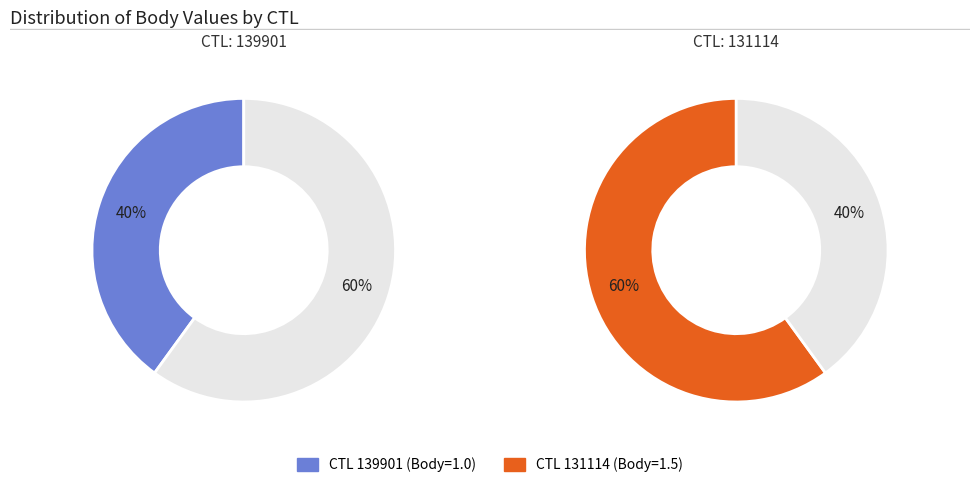

Which category has the biggest portion of the pie?

131114